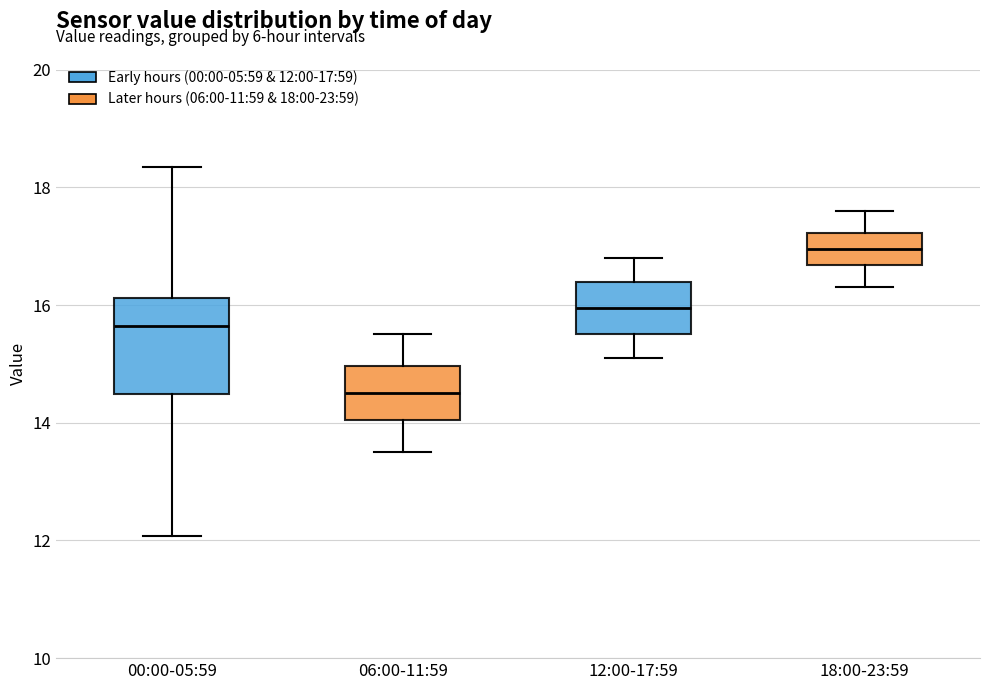

Reading left to right, read every box against the y-axis: the position of its median line, the range the box covers, and the ends of its whiskers. The values are not printed on the chart, so give them approximately, as read against the axis.

00:00-05:59: median 15.6, box 14.4 to 16.2, whiskers 12.0 to 18.4
06:00-11:59: median 14.6, box 14.0 to 15.0, whiskers 13.6 to 15.6
12:00-17:59: median 16.0, box 15.6 to 16.4, whiskers 15.2 to 16.8
18:00-23:59: median 17.0, box 16.6 to 17.2, whiskers 16.4 to 17.6